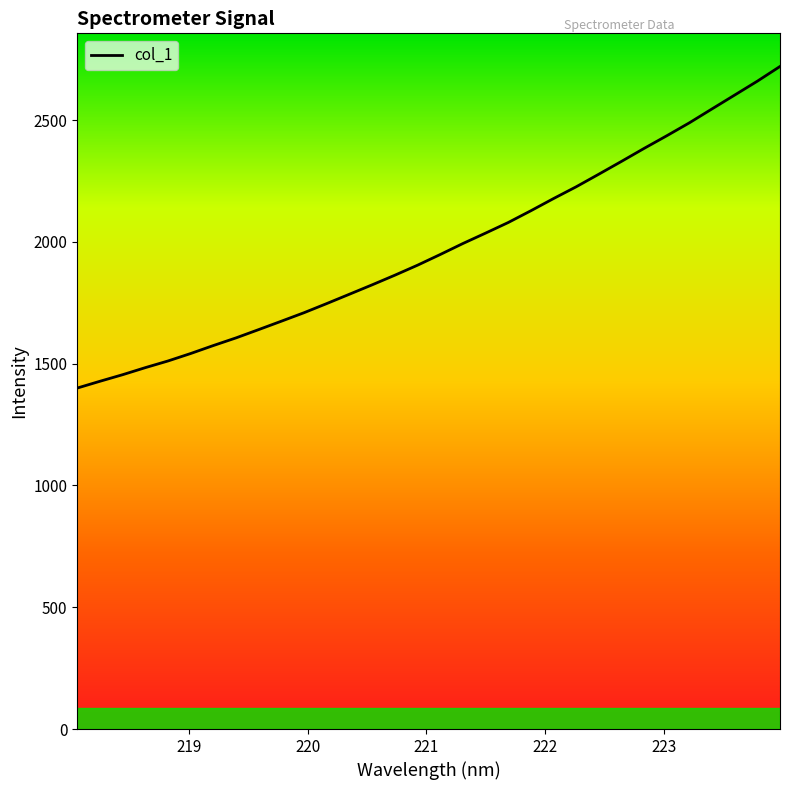

What is the minimum value shown in the chart?

1399.7